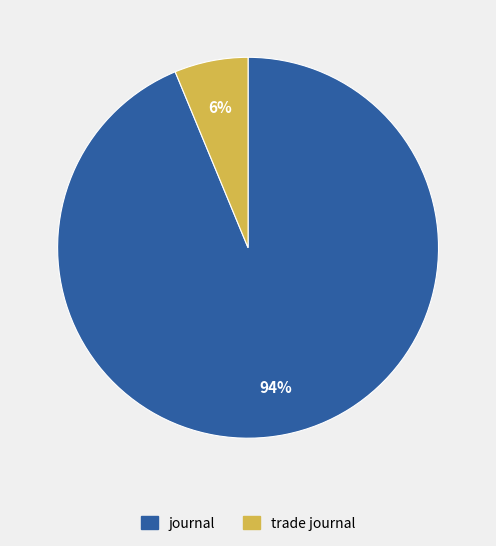

To the nearest percent, what percentage of the pie is trade journal?

6%